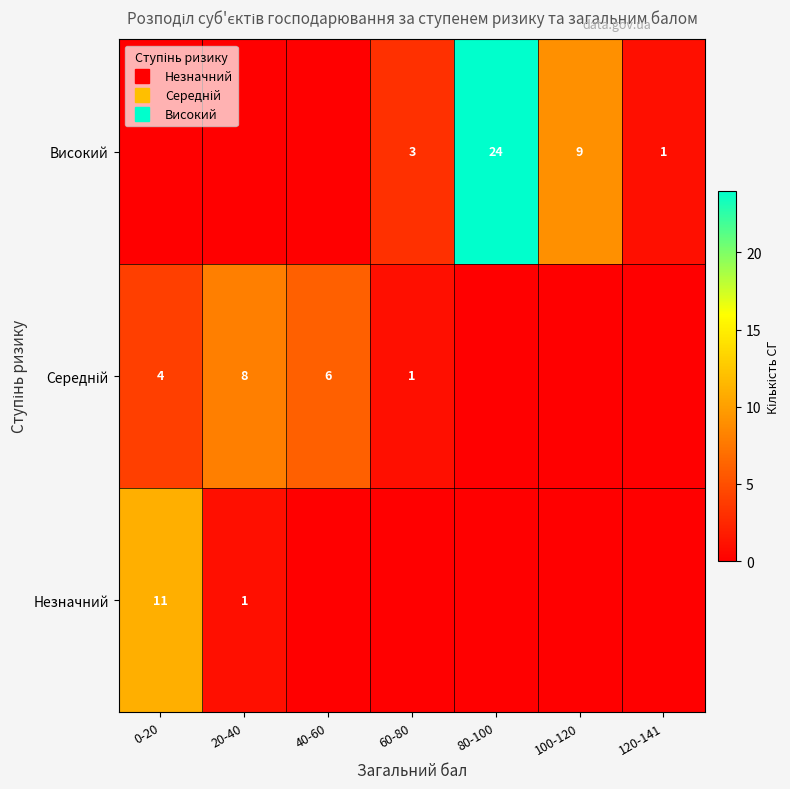

Rank the series at 20-40 from highest to lowest value.

Середній, Незначний, Високий